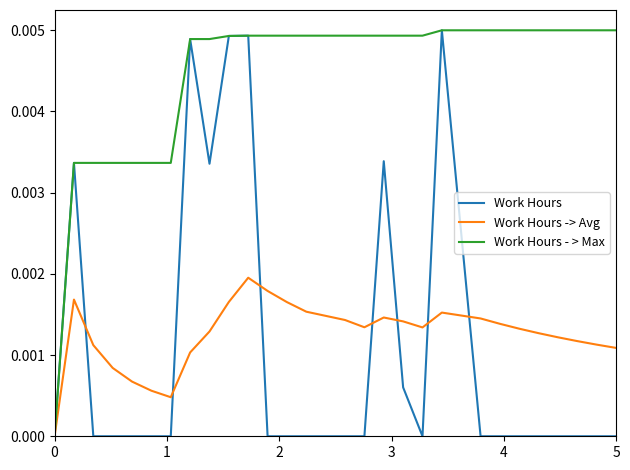

After their last crossing, which series has the higher values: Work Hours or Work Hours -> Avg?

Work Hours -> Avg